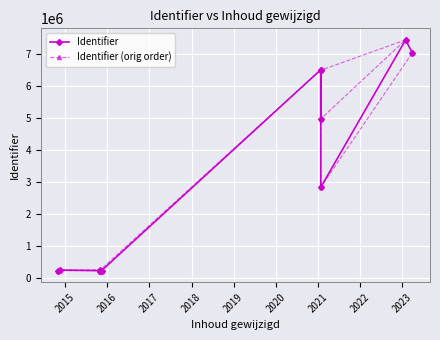

How many intersections are there between Identifier and Identifier (orig order)?

4